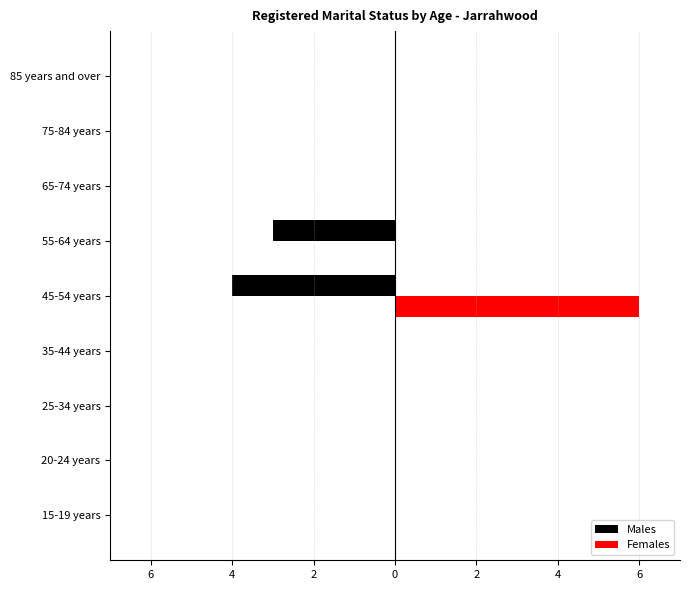

What are all the series names shown in the legend?

Males, Females